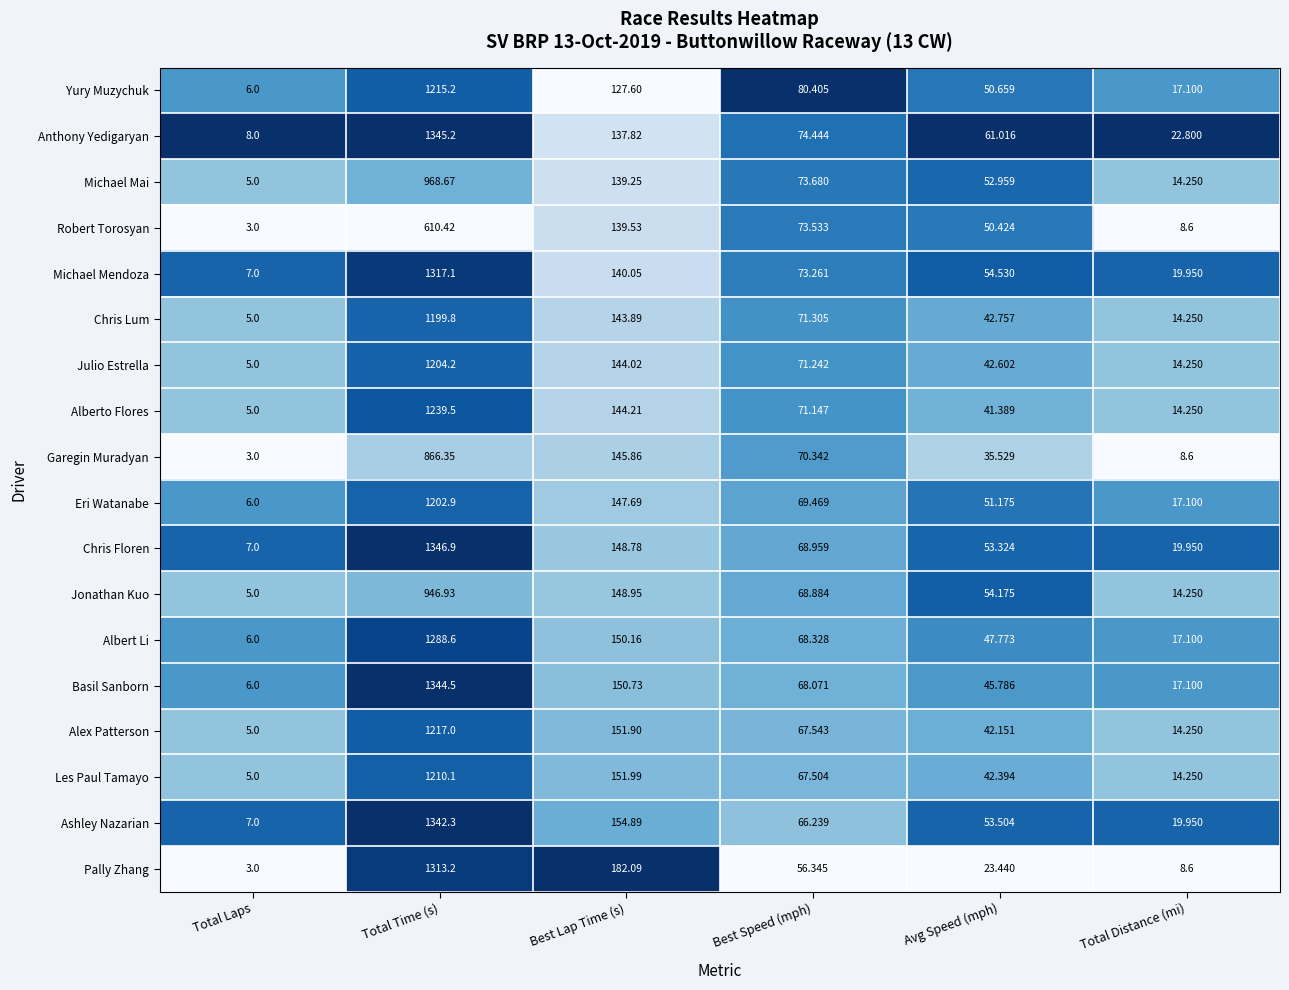

At which category is the sum across all series the highest?

Total Time (s)